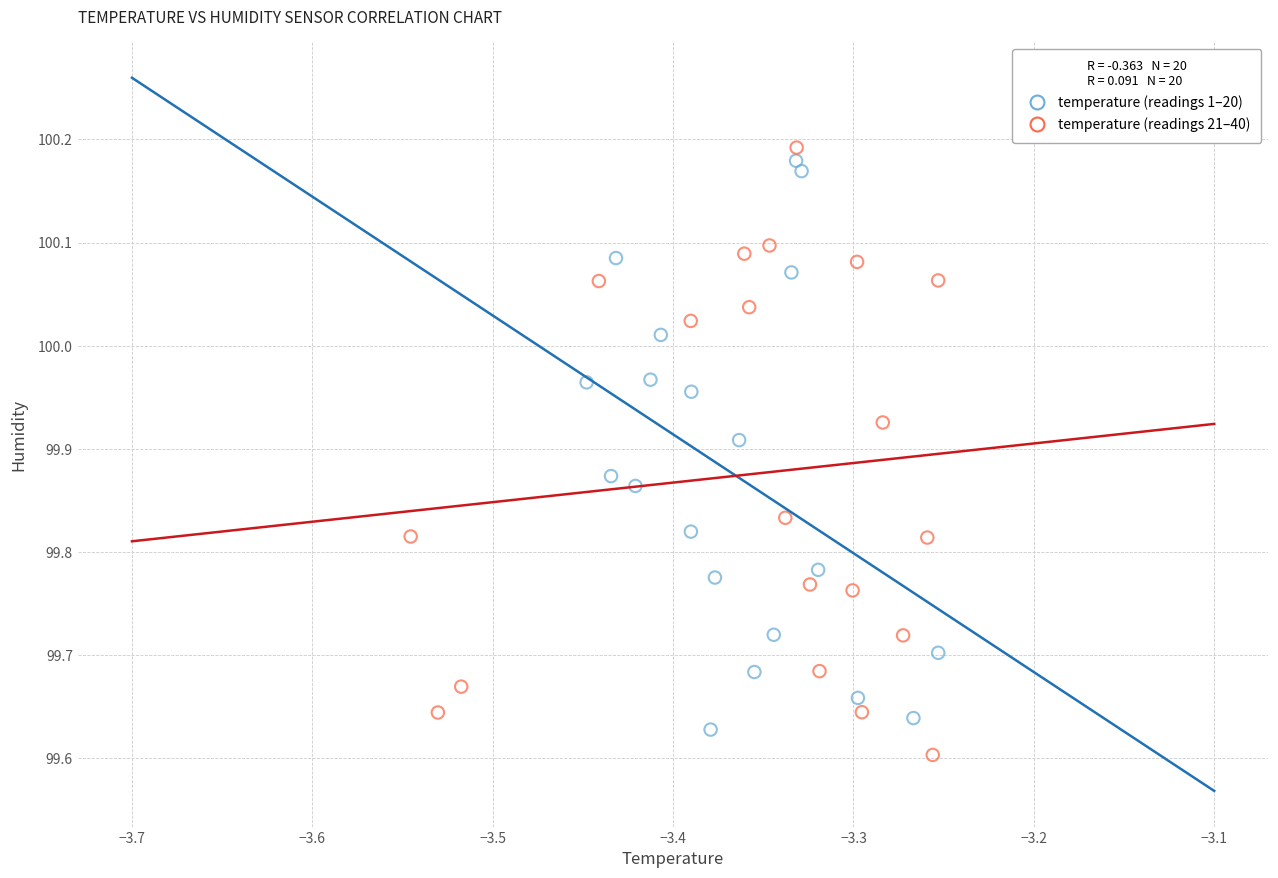

Which series has the largest Y range (max minus min)?

temperature (readings 21–40)